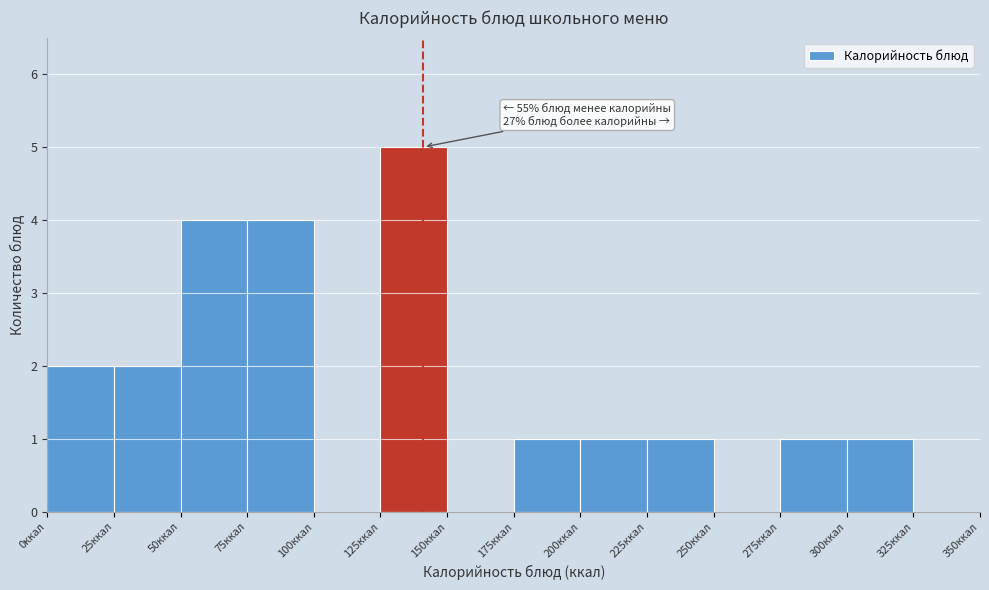

Which range on the x-axis has the tallest bar?

125 to 150